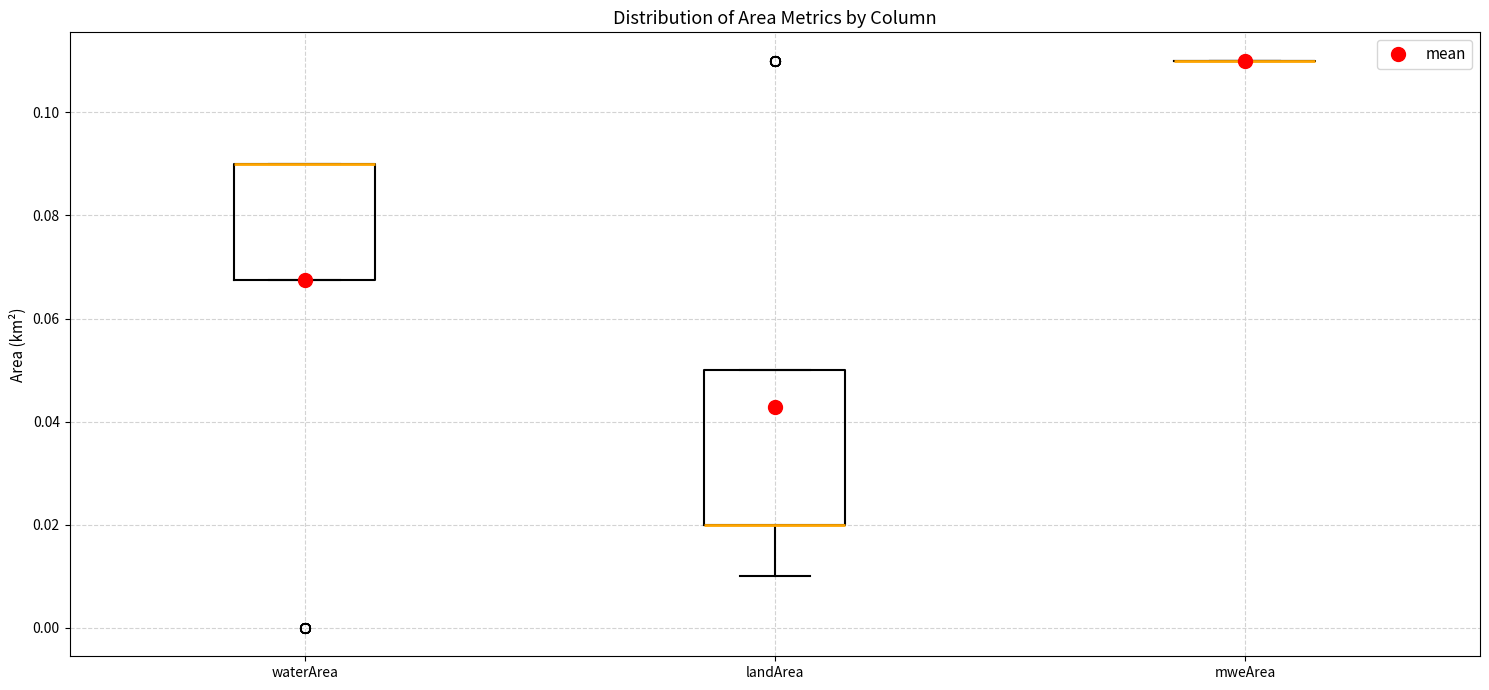

Where is the lower edge of the box for landArea on the y-axis? The values are not printed on the chart, so give them approximately, as read against the axis.

0.020